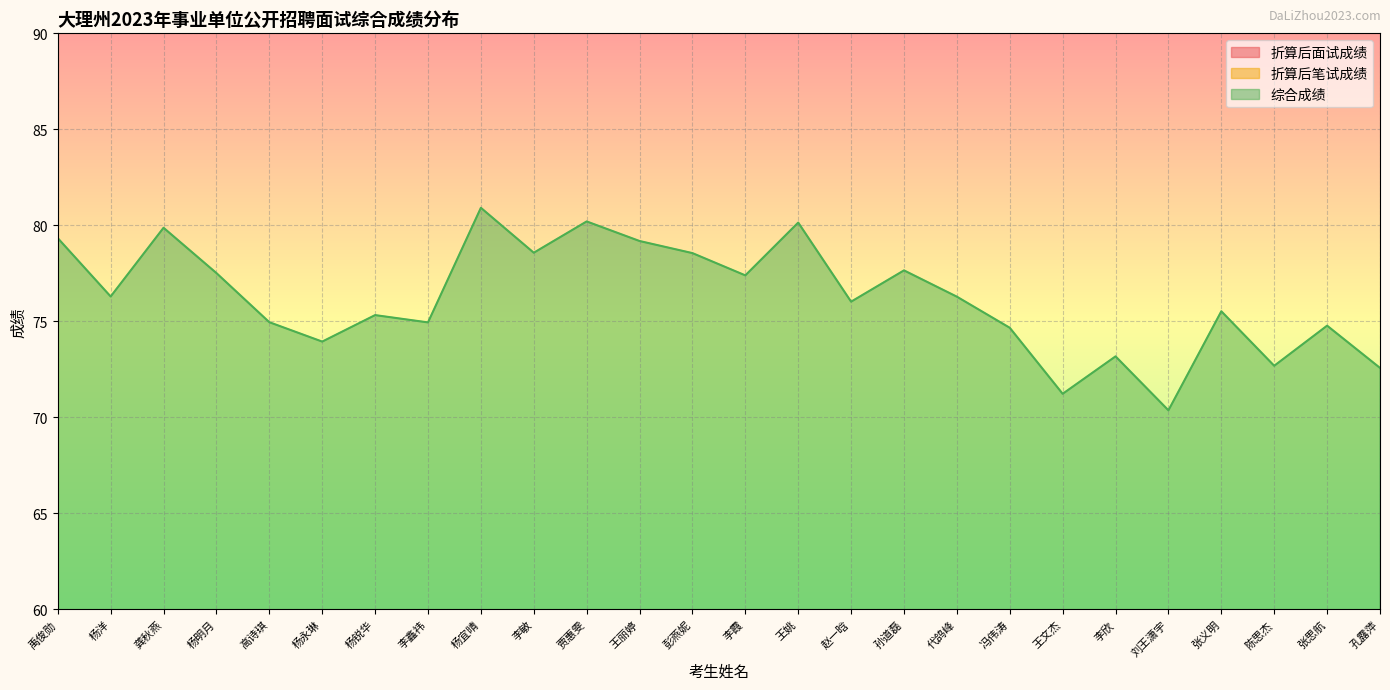

At which category does the chart reach its minimum across all series?

刘王潇宇